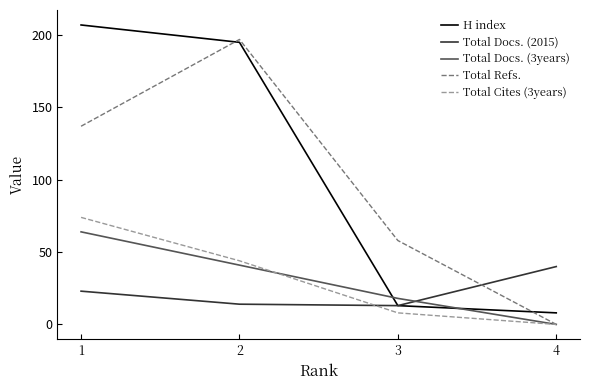

Where is Total Cites (3years) nearest to the value 37?

2